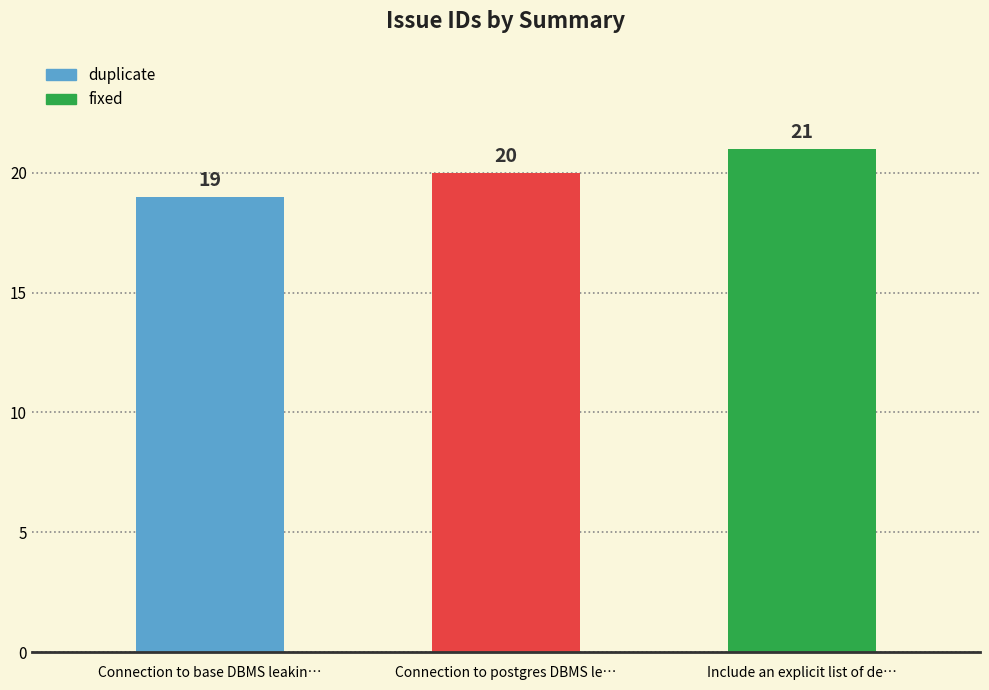

Is it true that the value at Connection to postgres DBMS le… is 7?

False